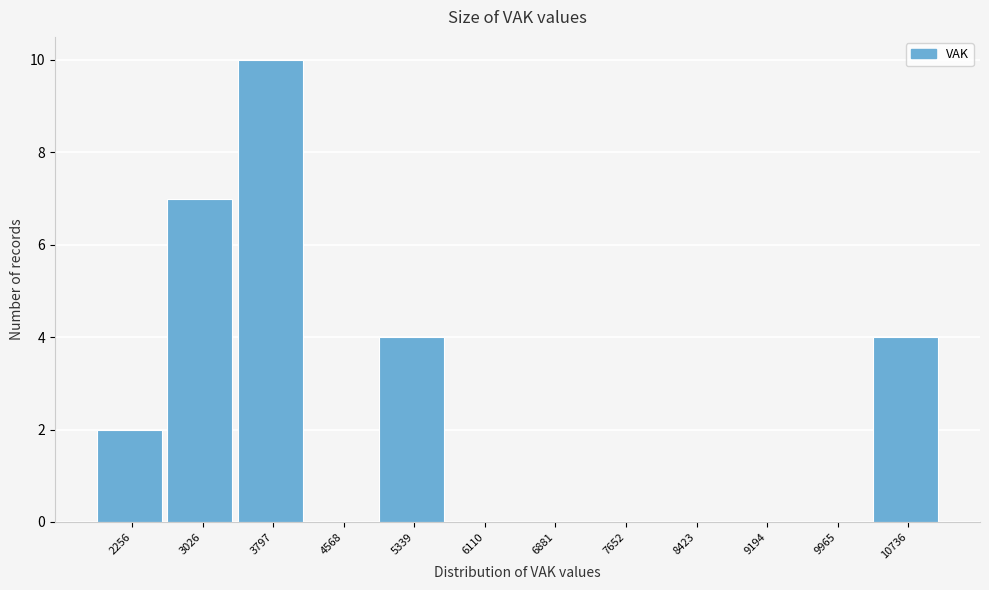

Reading left to right, extract all data points from this chart.

2256=2	3026=7	3797=10	4568=0	5339=4	6110=0	6881=0	7652=0	8423=0	9194=0	9965=0	10736=4